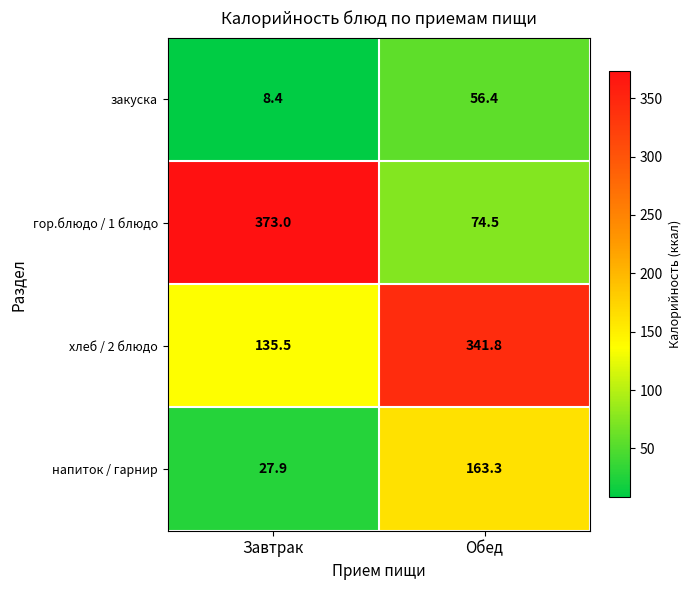

Which label corresponds to the smallest value in the chart?

Завтрак